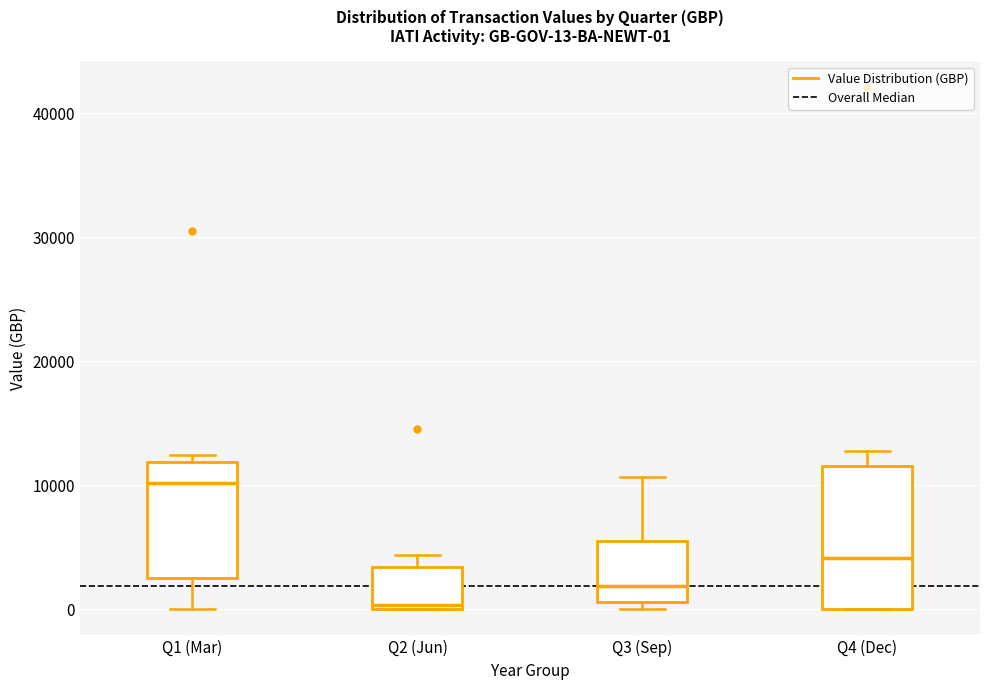

Which box's median line is the lowest?

Q2 (Jun)